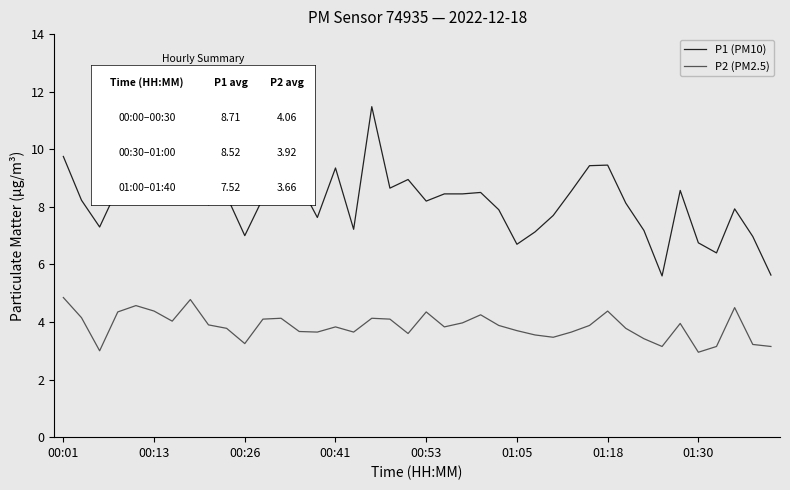

Rank the series by their average value, from highest to lowest.

P1 (PM10), P2 (PM2.5)